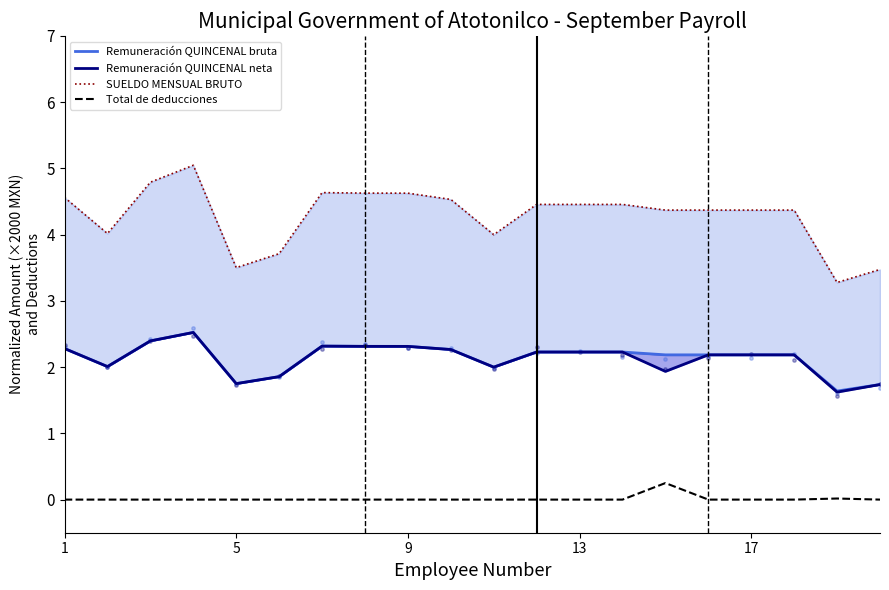

What are all the series names shown in the legend?

Remuneración QUINCENAL bruta, Remuneración QUINCENAL neta, SUELDO MENSUAL BRUTO, Total de deducciones